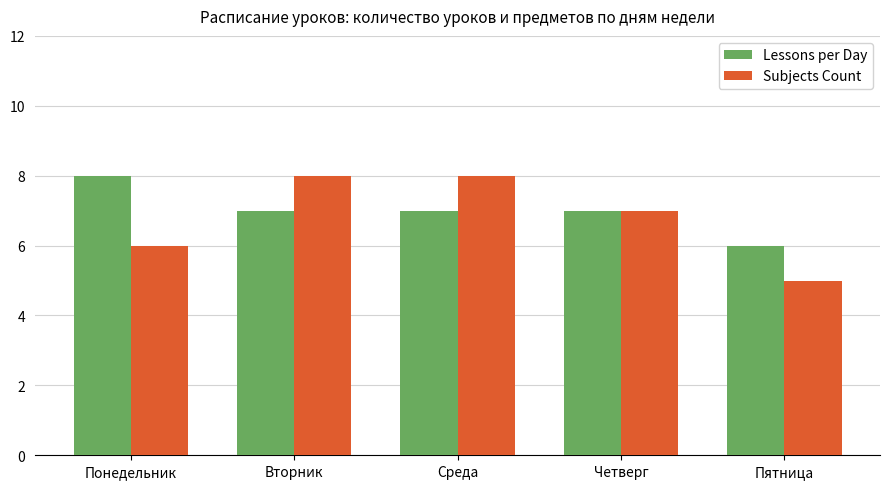

What is the label of the 2nd bar from the left?

Вторник